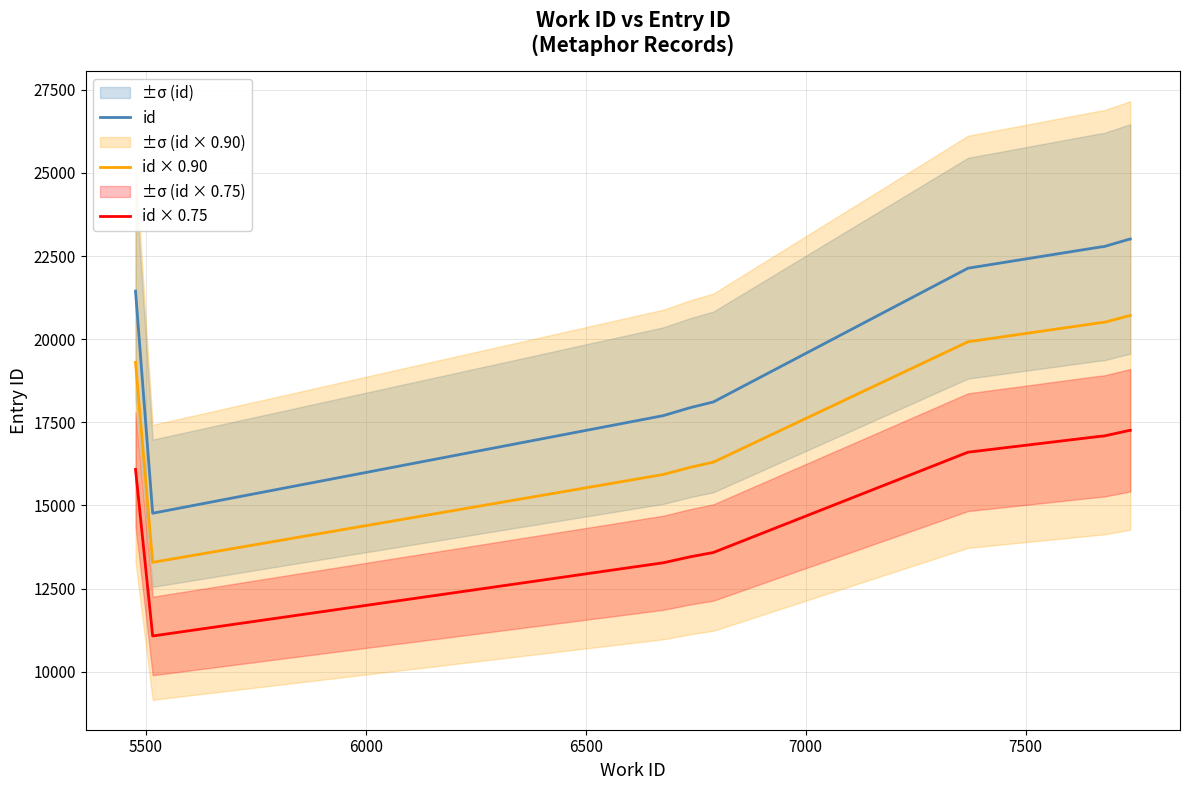

What is the highest value of the id series?

23012.0